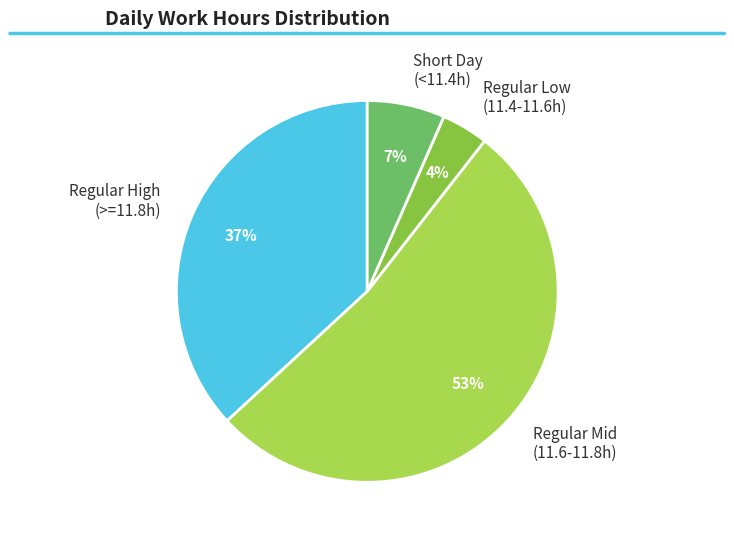

To the nearest percent, what is the average slice percentage?

25%